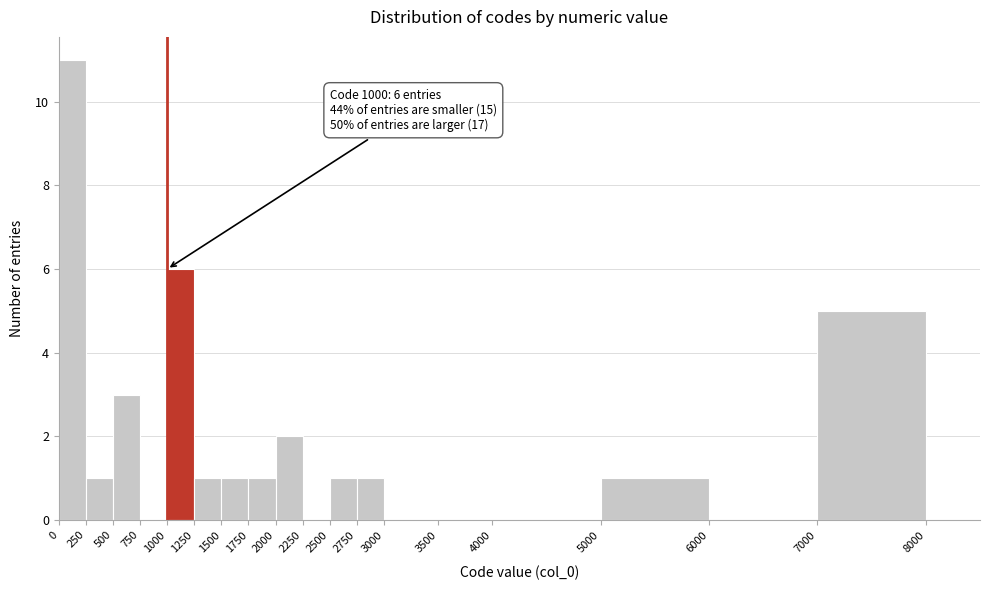

Which range on the x-axis has the tallest bar?

0 to 250